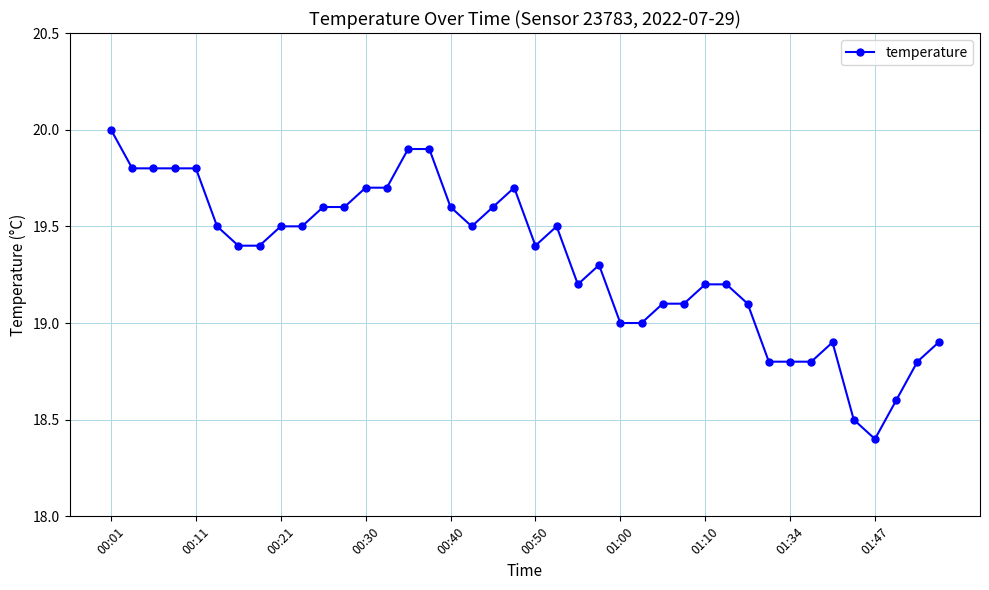

What is the maximum value shown in the chart?

20.0